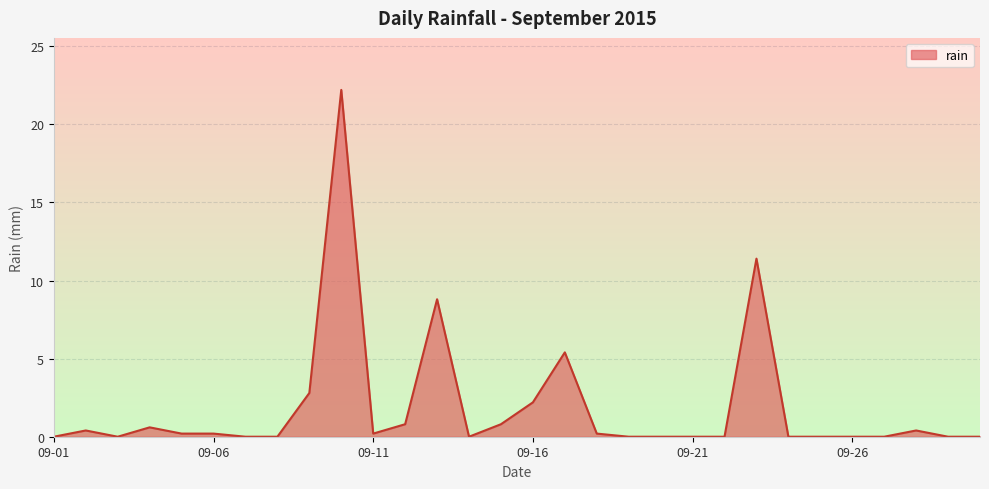

What is the average value?

1.9